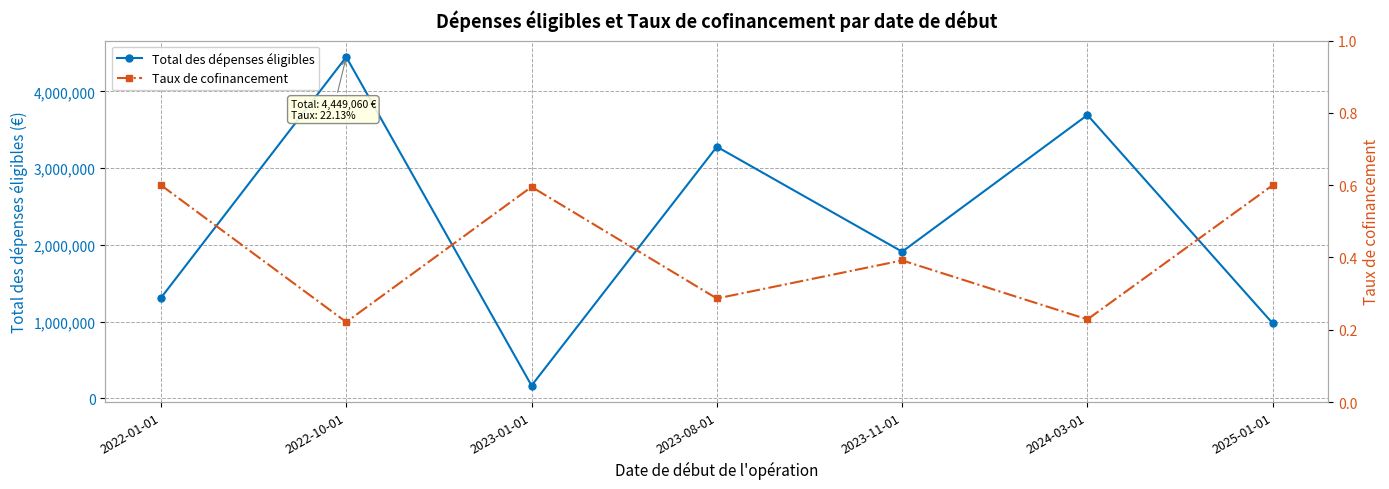

Which category has the highest value in the Taux de cofinancement series?

2022-01-01